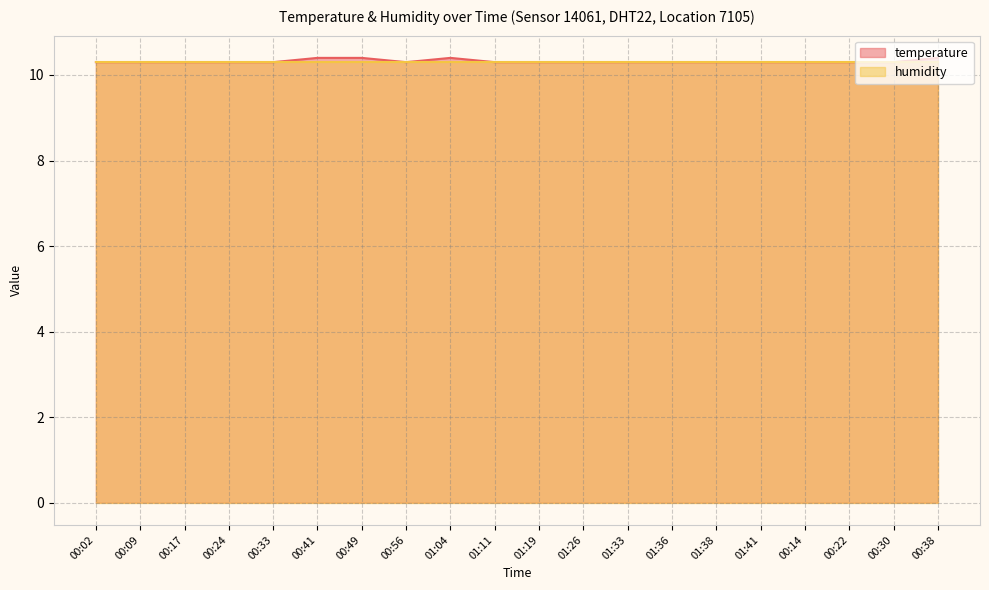

Count the values in the range 10 to 11.

20